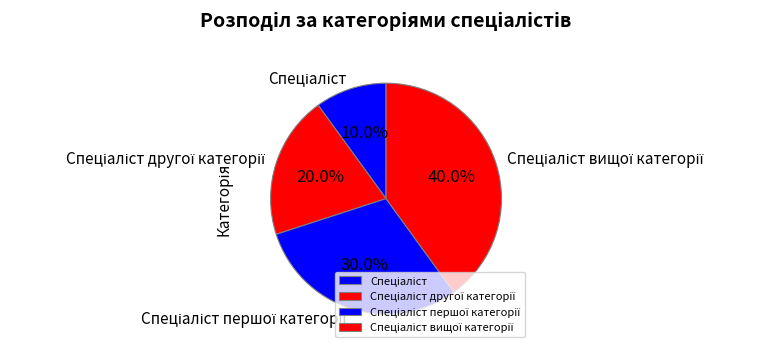

Does any single category account for the majority?

No